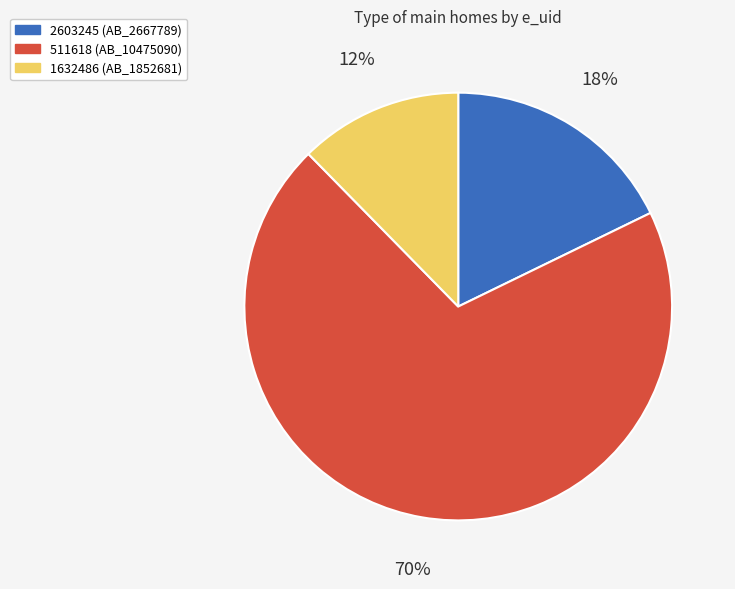

Between 2603245 and 511618, which is larger?

511618